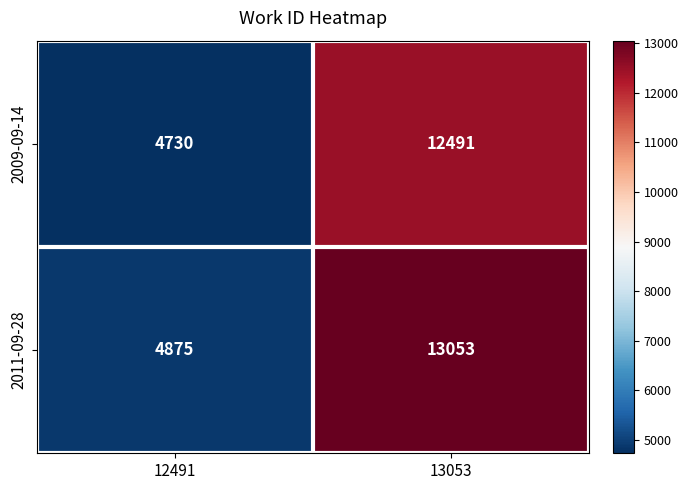

At 13053, list the series in order from smallest to largest.

2009-09-14, 2011-09-28